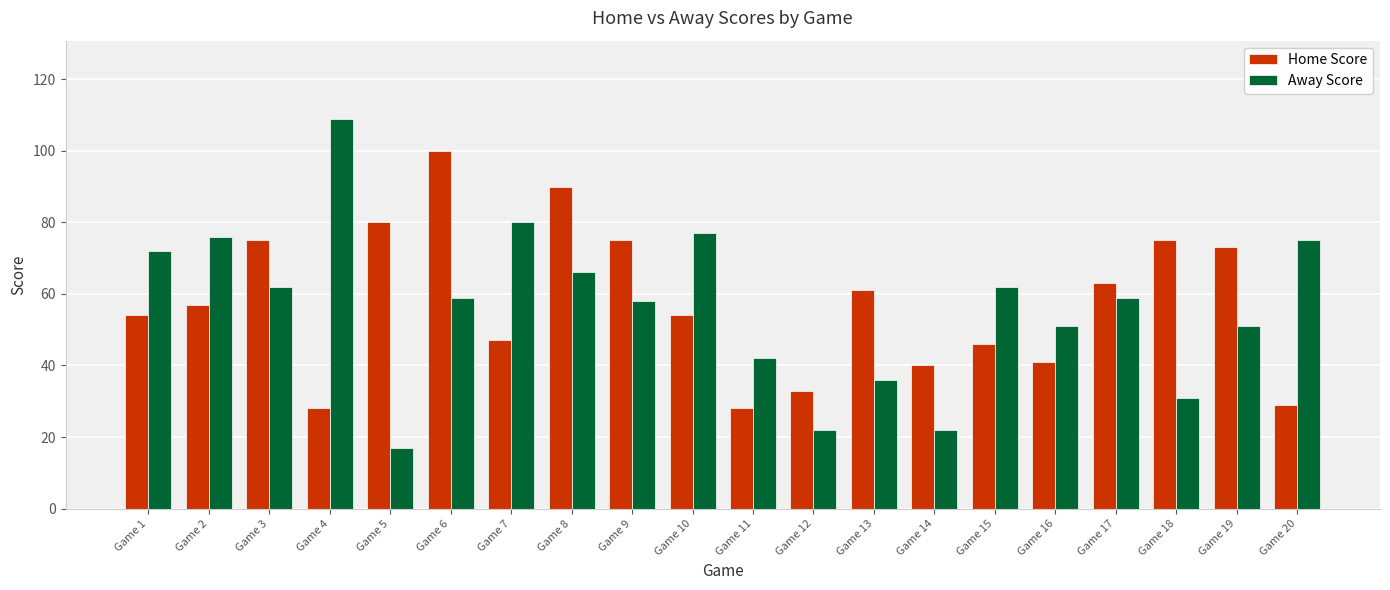

What is the maximum value shown in the chart?

109